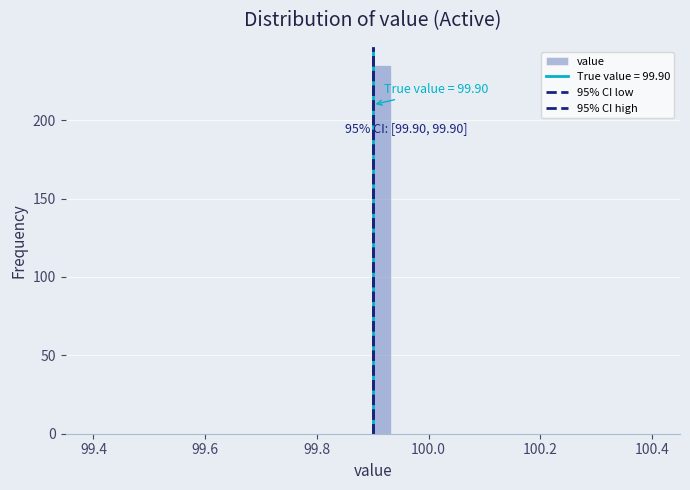

Around what value on the x-axis is the tallest bar? Give the approximate position of its centre, as read against the axis.

99.92